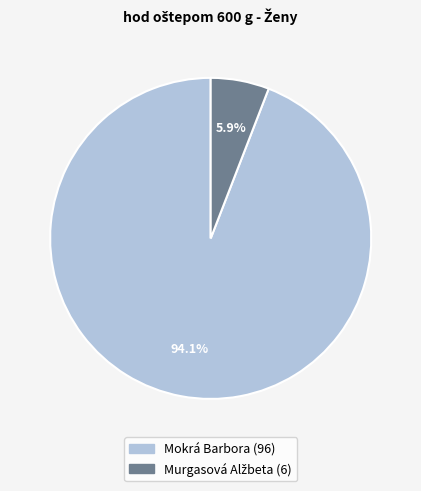

Which category accounts for the majority?

Mokrá Barbora